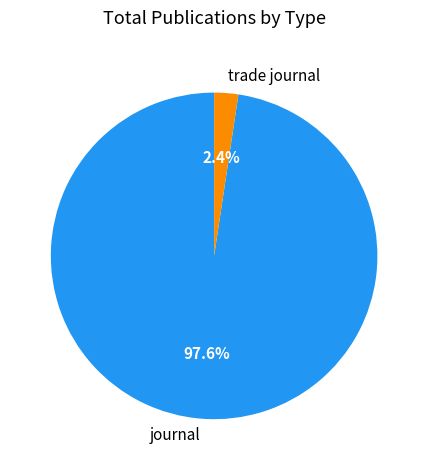

Rank the categories by value from highest to lowest.

journal, trade journal